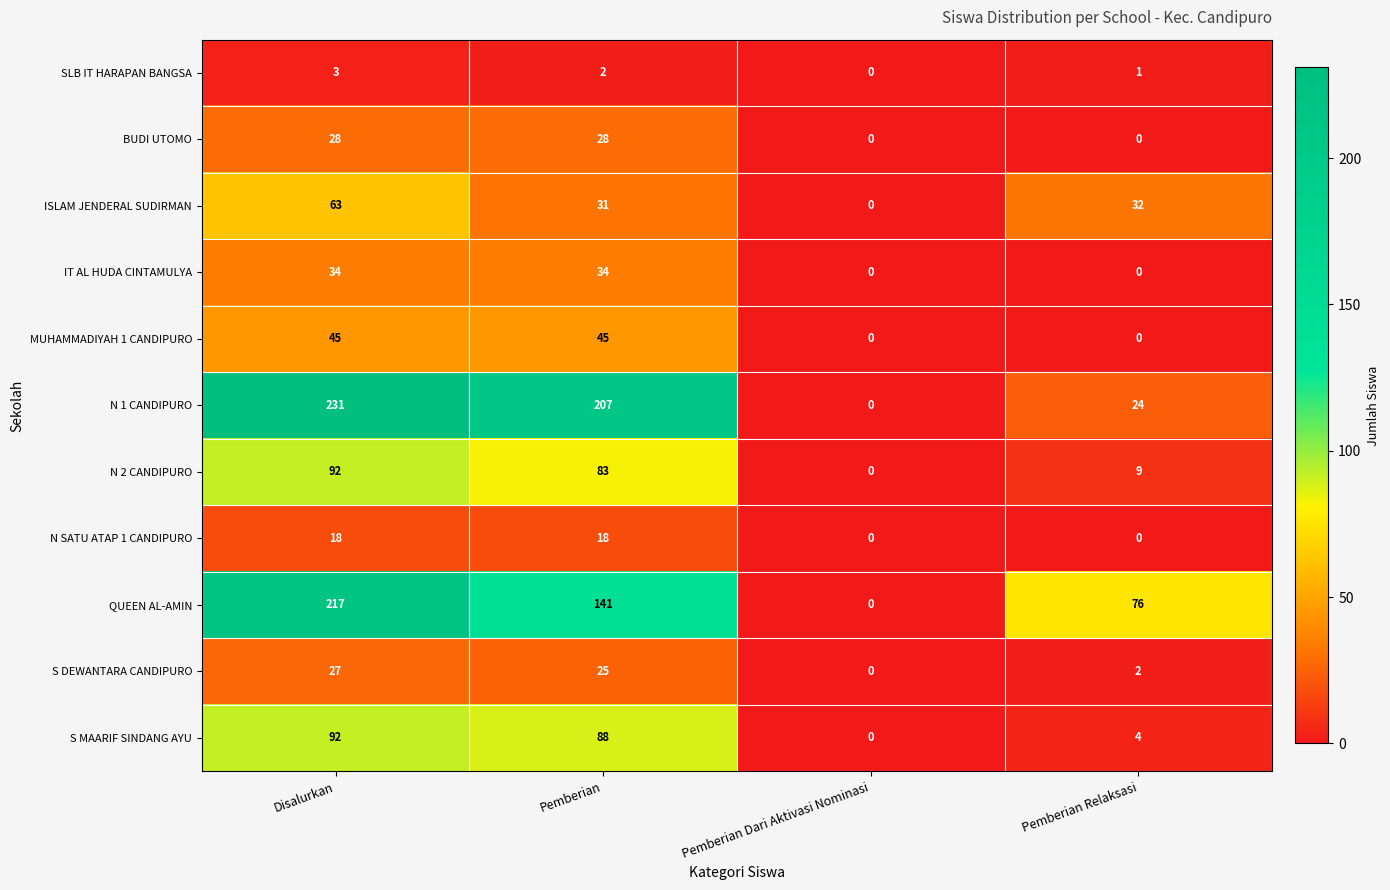

What is the sum of all S DEWANTARA CANDIPURO values?

54